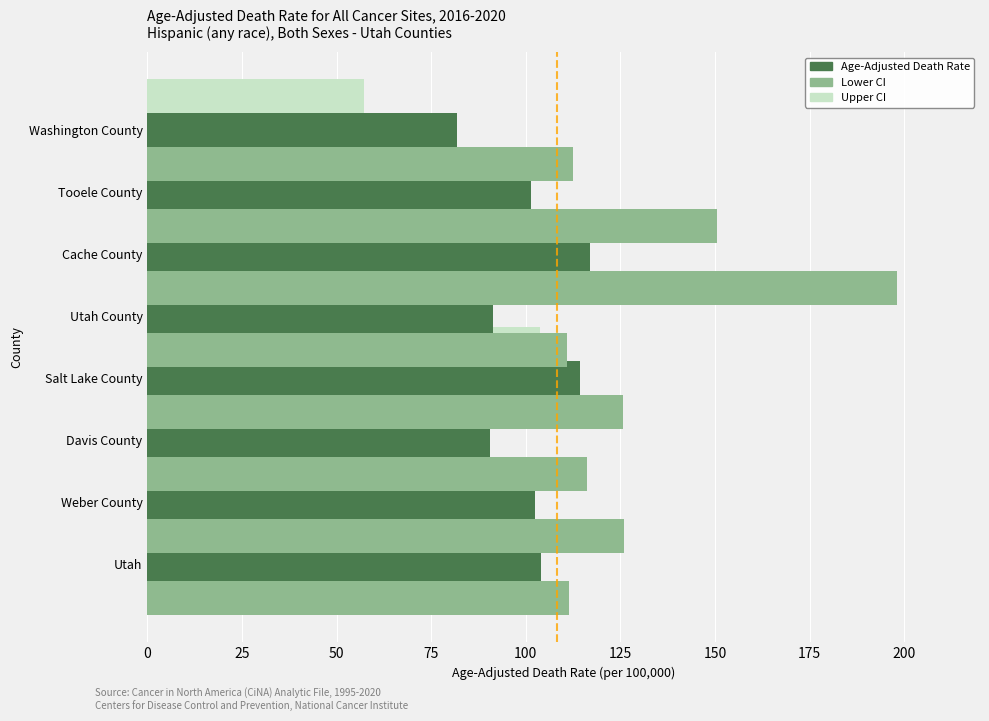

Reading left to right, what are all the values shown in this chart?

Age-Adjusted Death Rate: 103.9	102.5	90.5	114.3	91.3	116.9	101.4	81.9
Lower CI: 96.9	82.2	68.8	103.7	74.0	59.0	64.3	57.3
Upper CI: 111.3	125.8	116.1	125.7	110.8	198.2	150.5	112.4